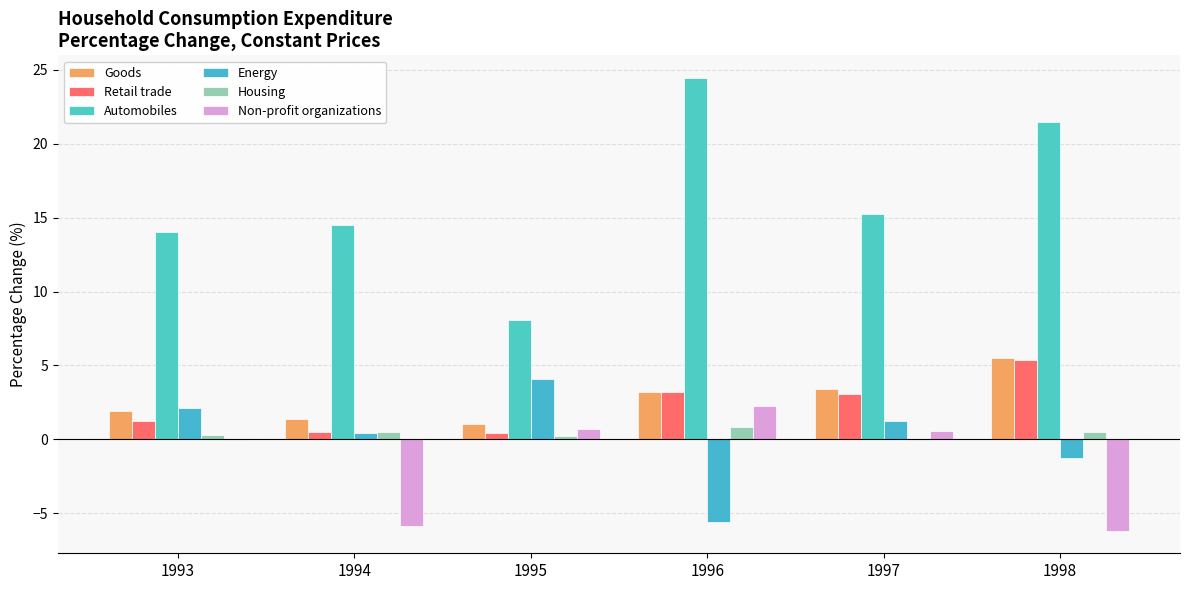

What is the approximate value of Goods at 1995?

1.1